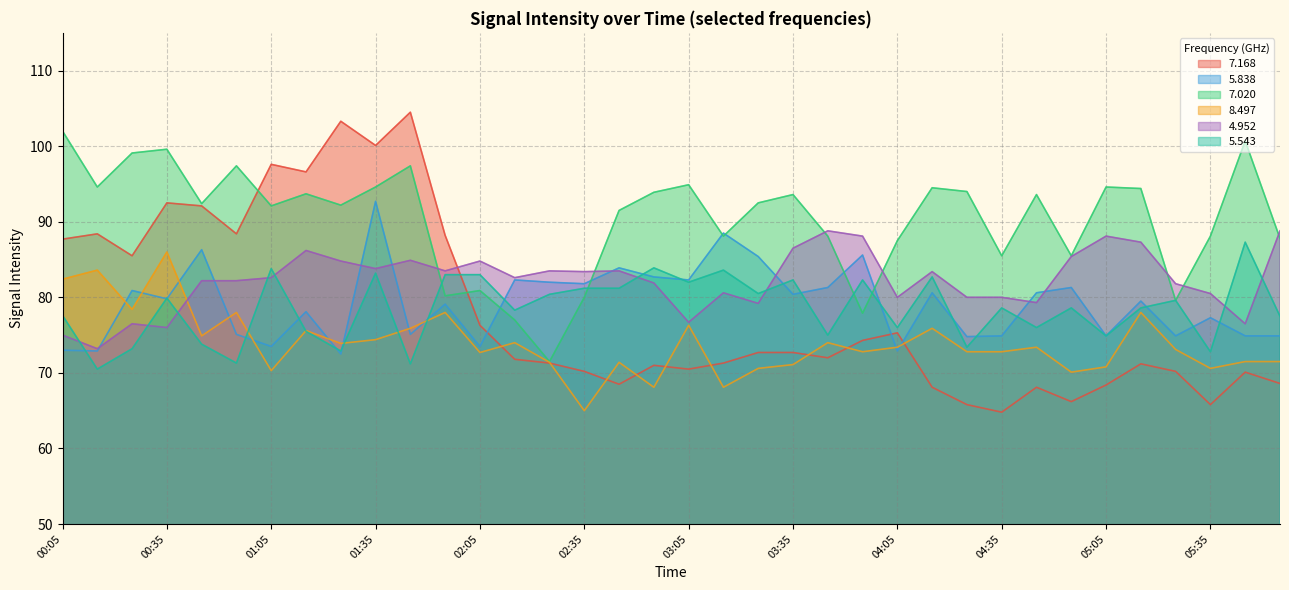

Where is the first local minimum for 7.020?

00:15